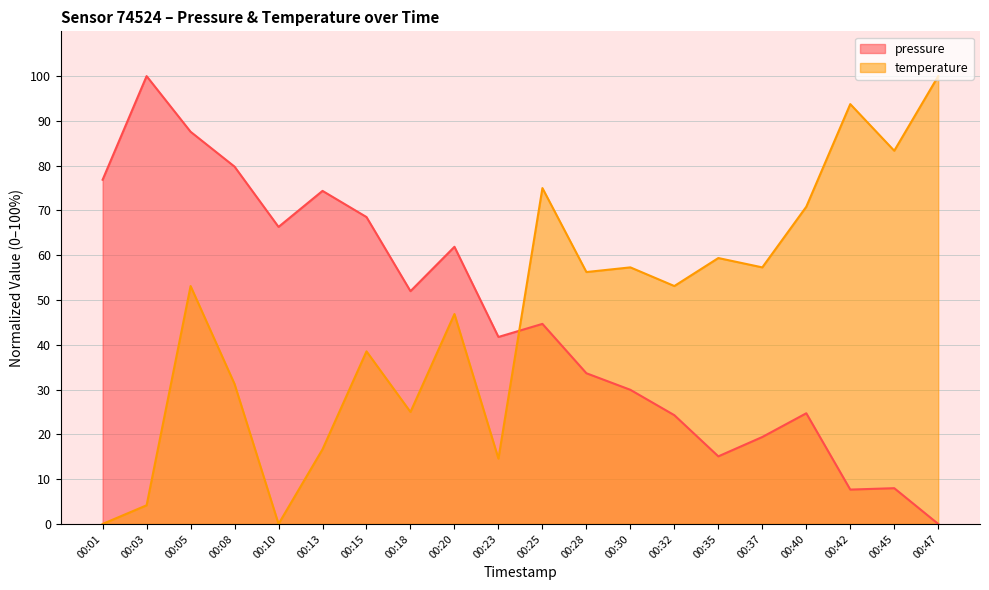

Reading right to left, extract all data points from this chart.

pressure: 00:47=0.0	00:45=8.0	00:42=7.7	00:40=24.7	00:37=19.4	00:35=15.1	00:32=24.3	00:30=30.0	00:28=33.7	00:25=44.7	00:23=41.8	00:20=61.9	00:18=52.0	00:15=68.5	00:13=74.4	00:10=66.3	00:08=79.8	00:05=87.6	00:03=100.0	00:01=76.9
temperature: 00:47=100.0	00:45=83.3	00:42=93.8	00:40=70.8	00:37=57.3	00:35=59.4	00:32=53.1	00:30=57.3	00:28=56.3	00:25=75.0	00:23=14.6	00:20=46.9	00:18=25.0	00:15=38.5	00:13=16.7	00:10=0.0	00:08=31.3	00:05=53.1	00:03=4.2	00:01=0.0